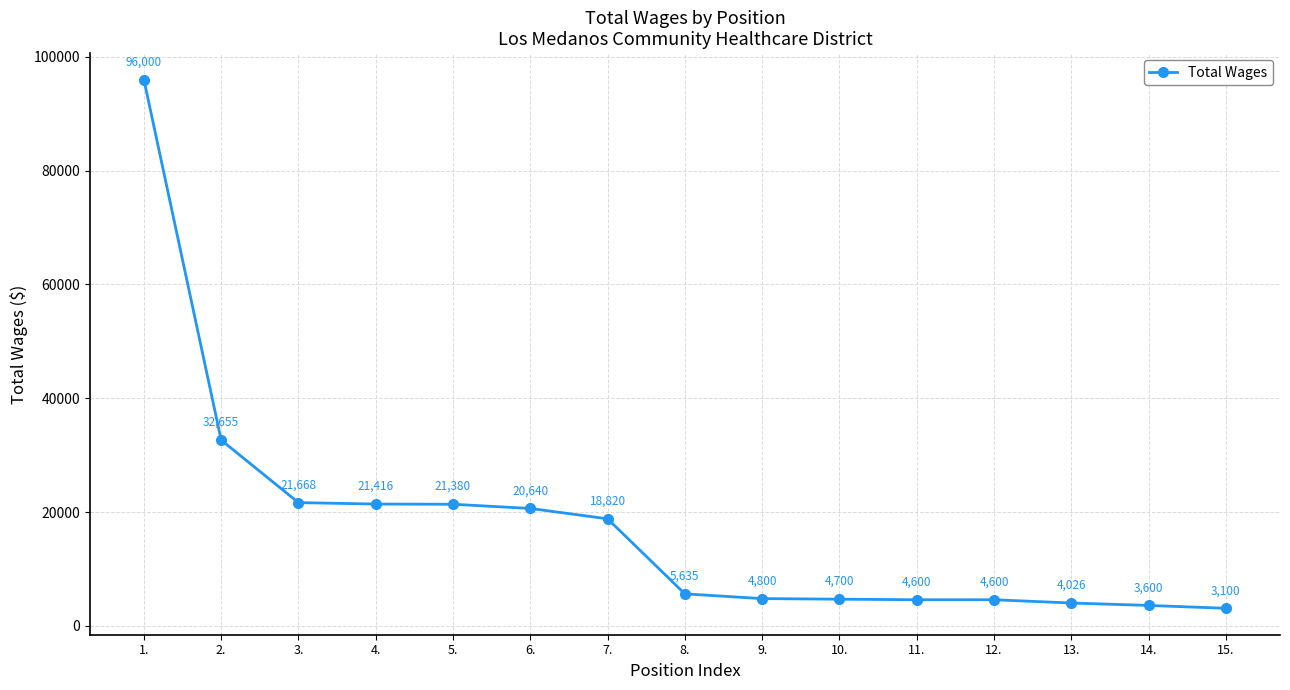

Reading left to right, what are all the values shown in this chart?

1.=96000	2.=32655	3.=21668	4.=21416	5.=21380	6.=20640	7.=18820	8.=5635	9.=4800	10.=4700	11.=4600	12.=4600	13.=4026	14.=3600	15.=3100